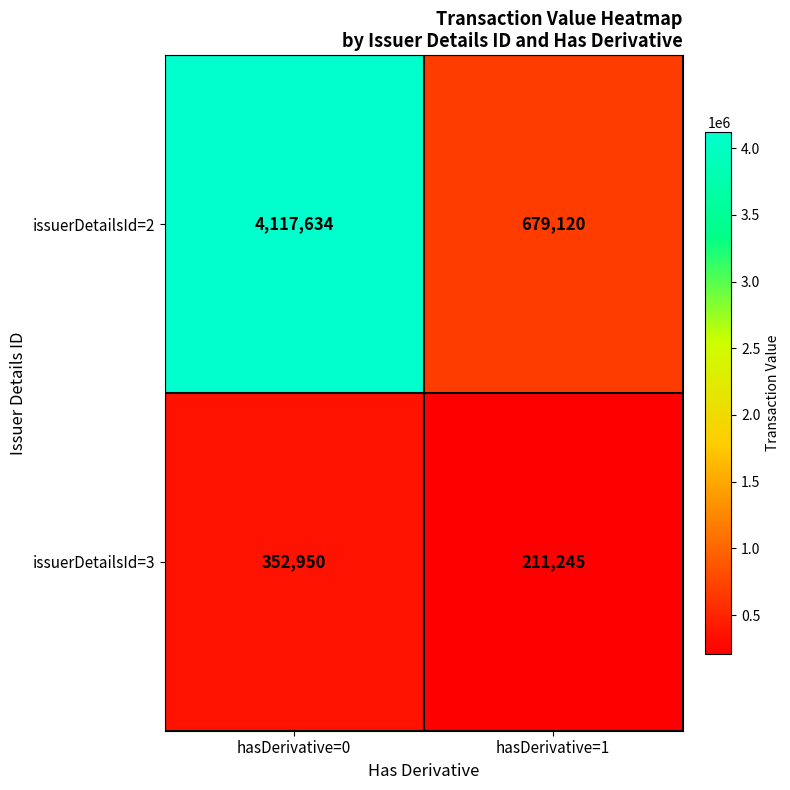

What is the sum of the issuerDetailsId=3 values at hasDerivative=1 and hasDerivative=0?

564195